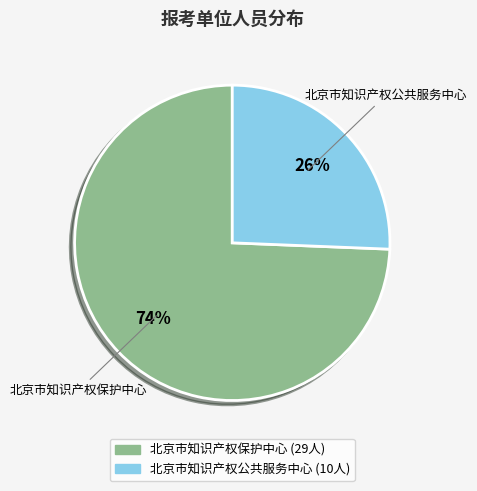

Between 北京市知识产权保护中心 and 北京市知识产权公共服务中心, which is larger?

北京市知识产权保护中心